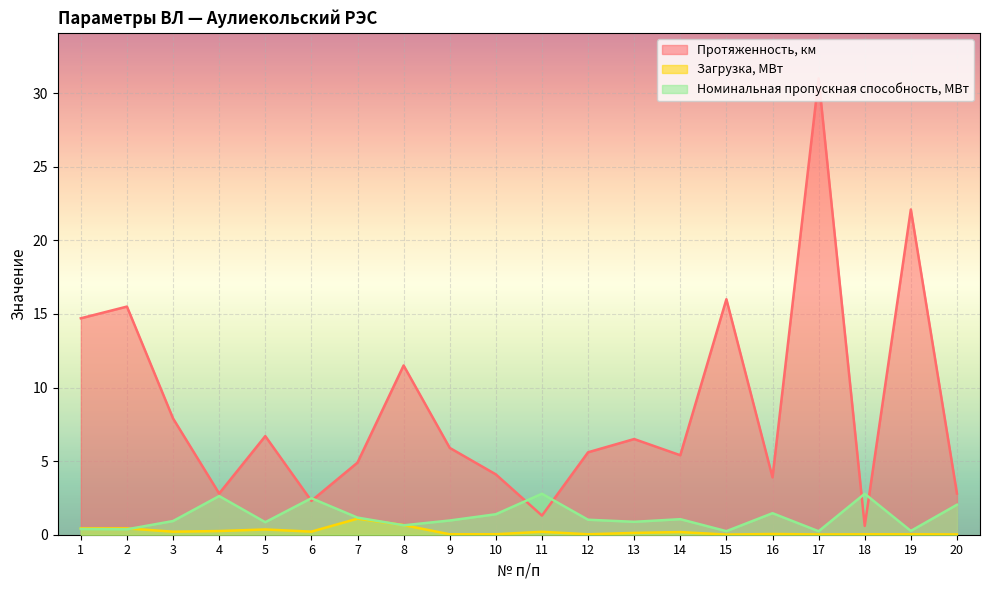

Count the number of categories in the chart.

20